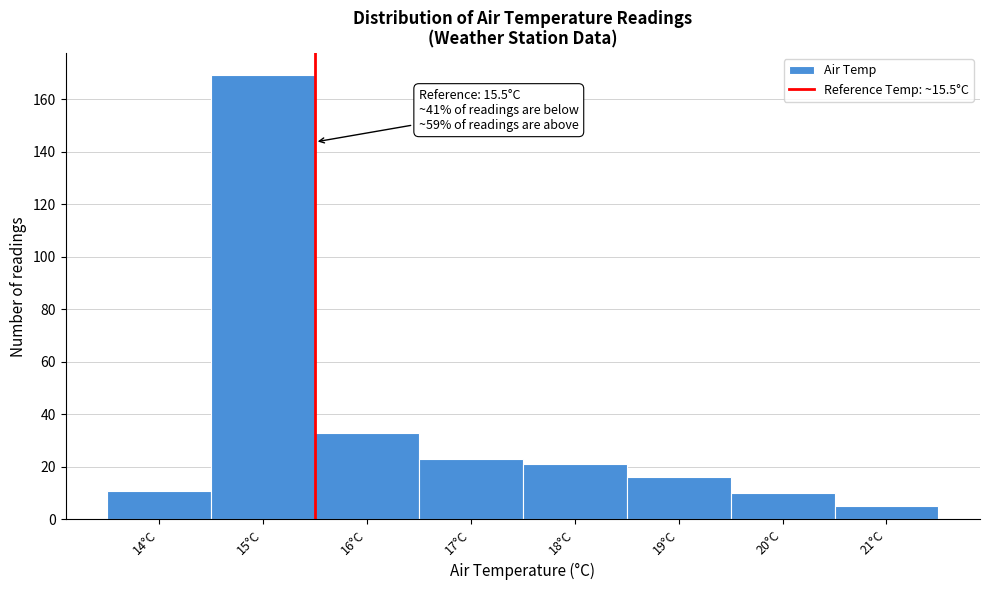

Which range on the x-axis has the tallest bar?

14.5 to 15.5